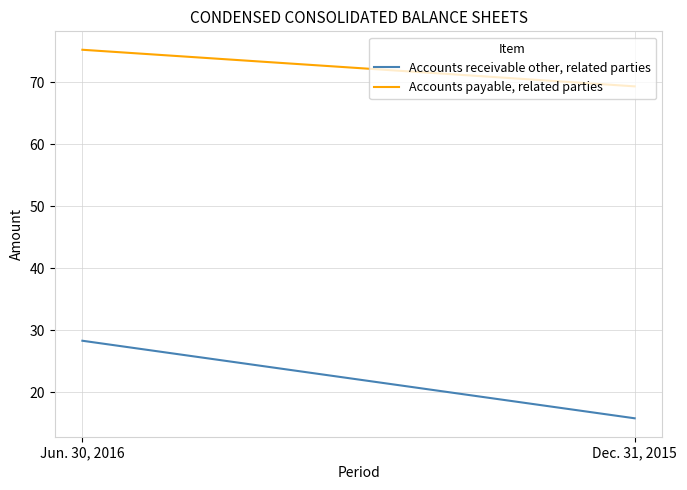

The Accounts receivable other, related parties series shows 16.9 at Jun. 30, 2016. True or false?

False